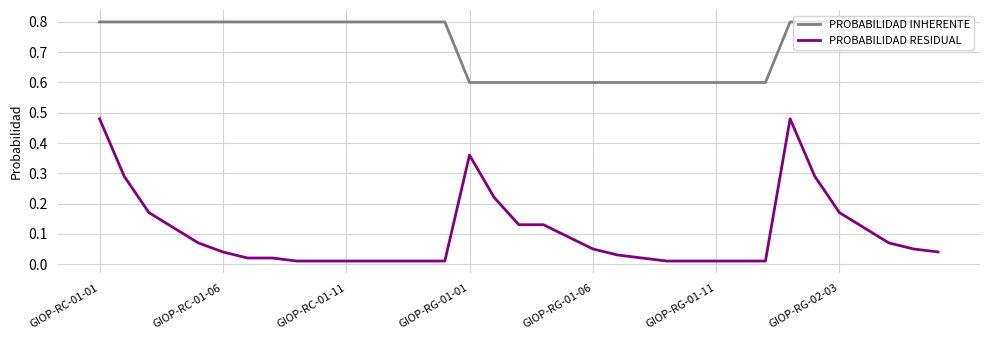

Rank the series by their maximum value, from lowest to highest.

PROBABILIDAD RESIDUAL, PROBABILIDAD INHERENTE